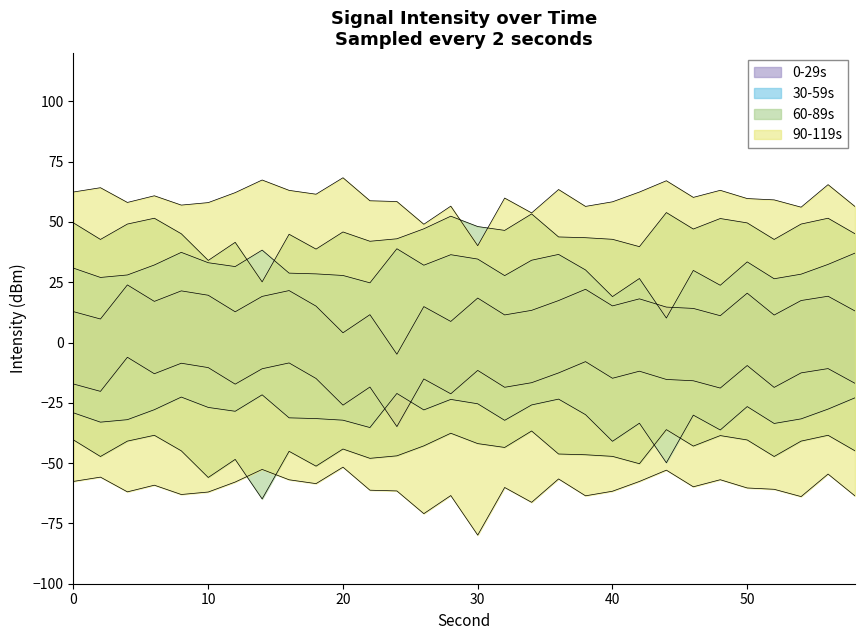

What is the highest value of the 30-59s series?

38.9